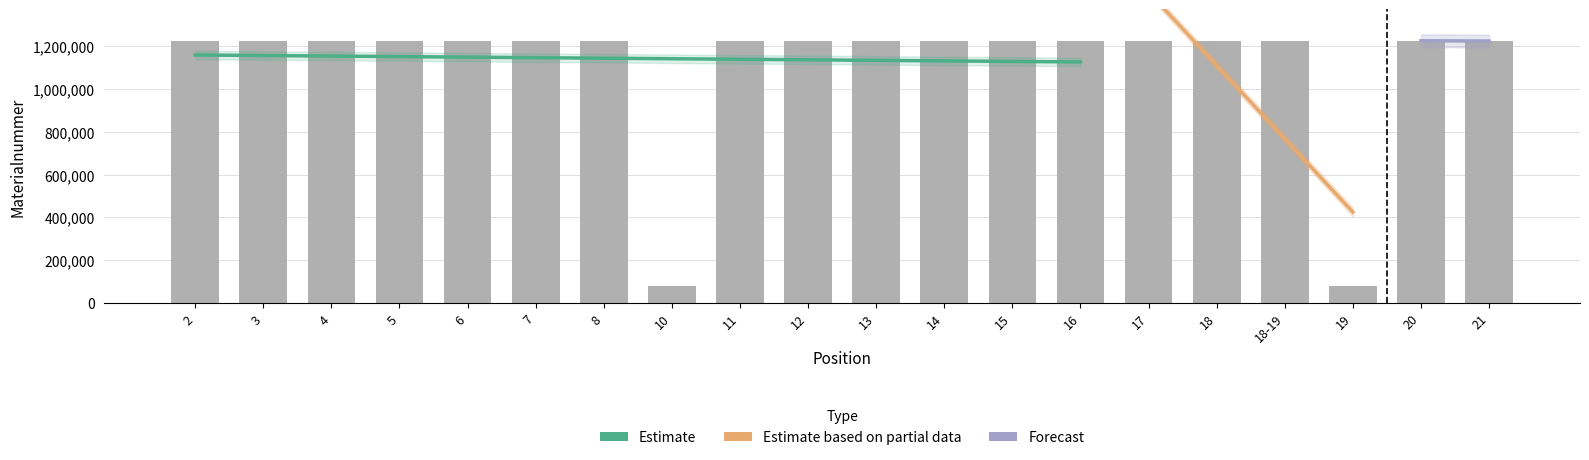

The chart shows a value of 1223508 at 5. True or false?

True